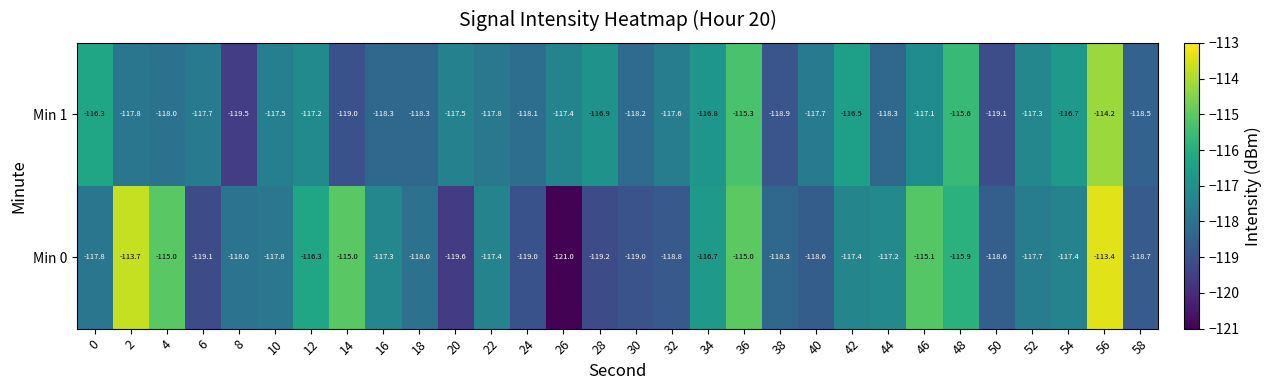

What is the total value across all series at 6?

-236.8